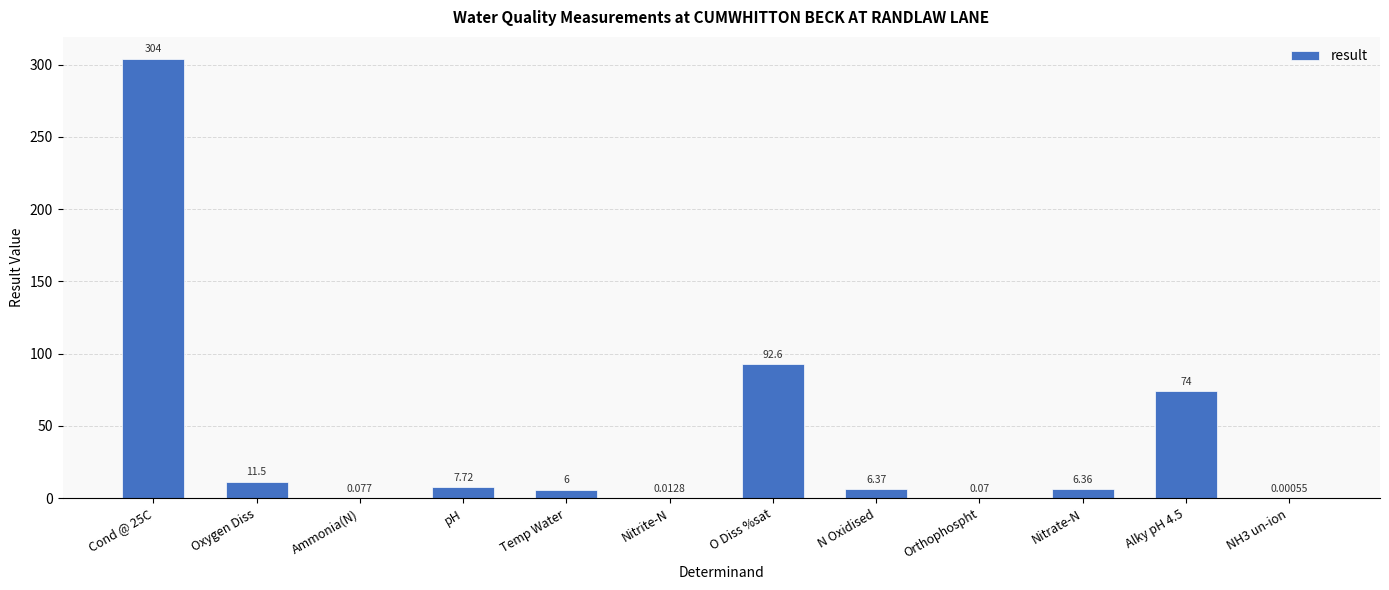

What is the sum of all values?

508.7